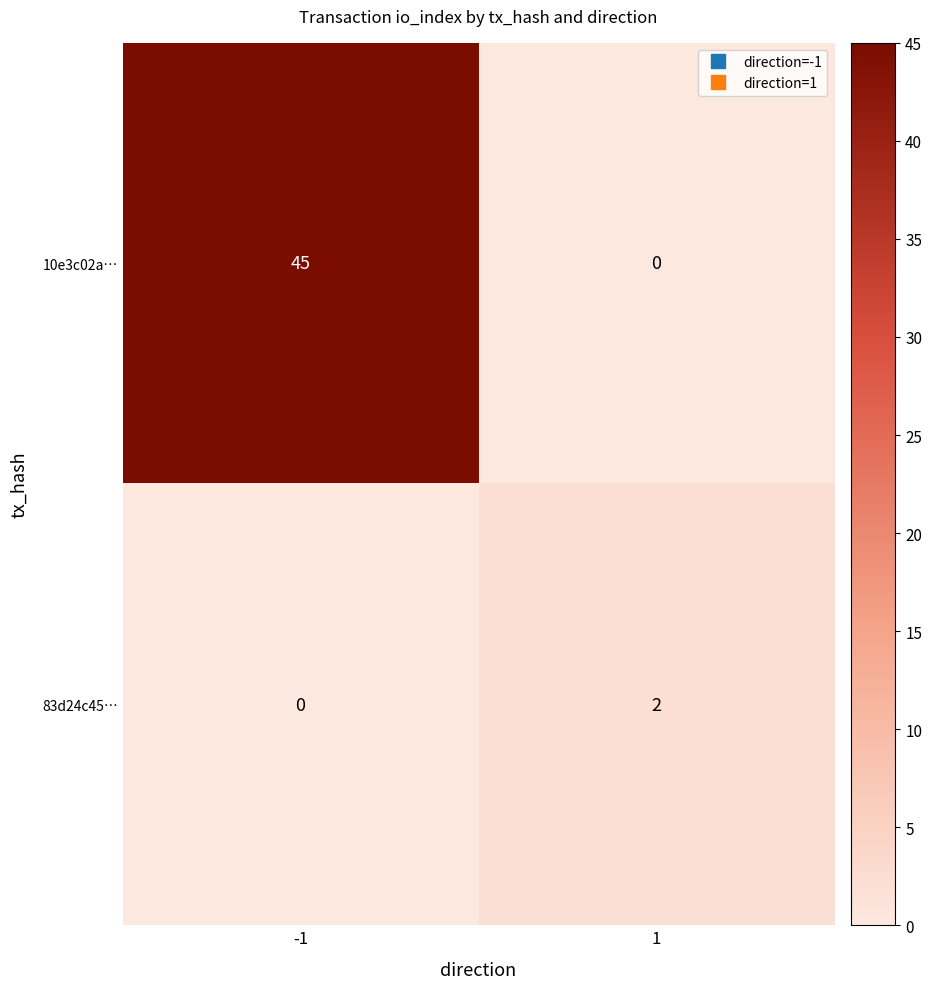

Is the value of 83d24c45… at -1 greater than the value of 10e3c02a… at -1?

No